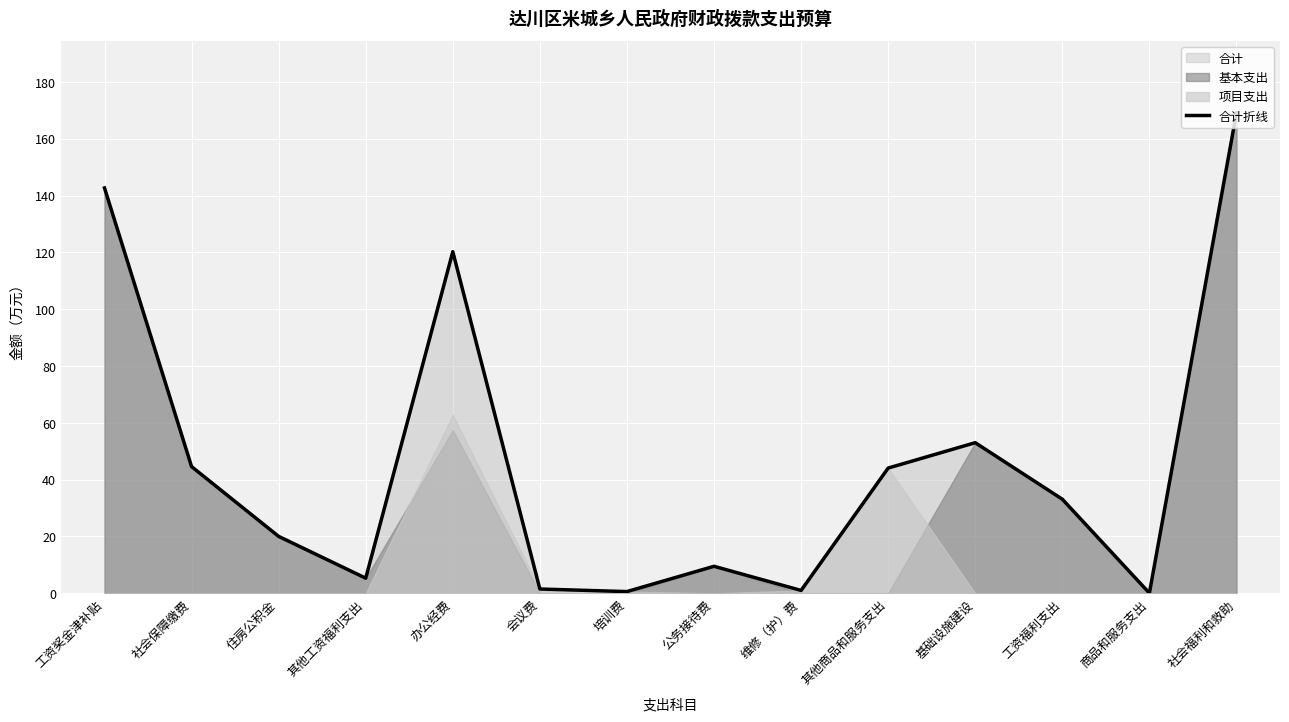

What is the sum of all values?

644.7